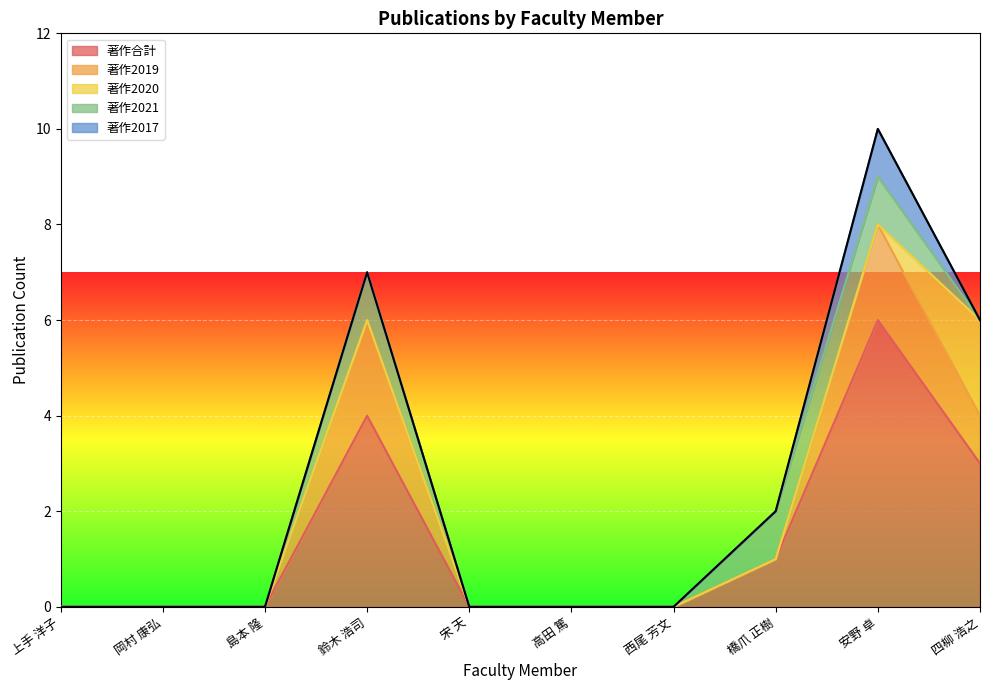

Reading left to right, what are all the values shown in this chart?

著作合計: 0	0	0	4	0	0	0	1	6	3
著作2019: 0	0	0	2	0	0	0	0	2	1
著作2020: 0	0	0	0	0	0	0	0	0	2
著作2021: 0	0	0	1	0	0	0	1	1	0
著作2017: 0	0	0	0	0	0	0	0	1	0